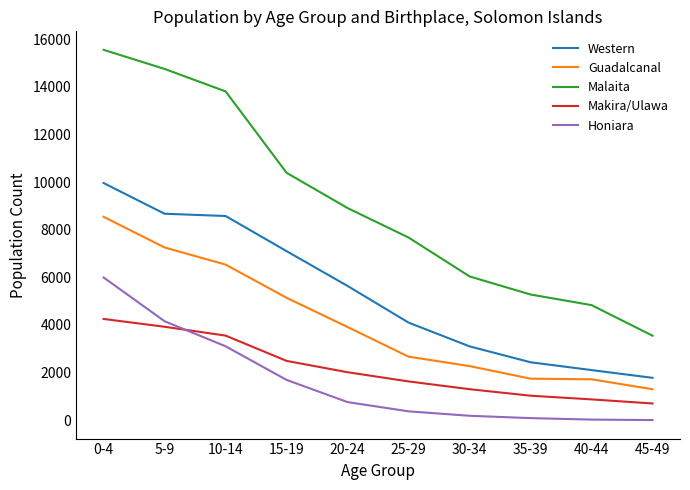

Does the chart have visible grid lines?

No